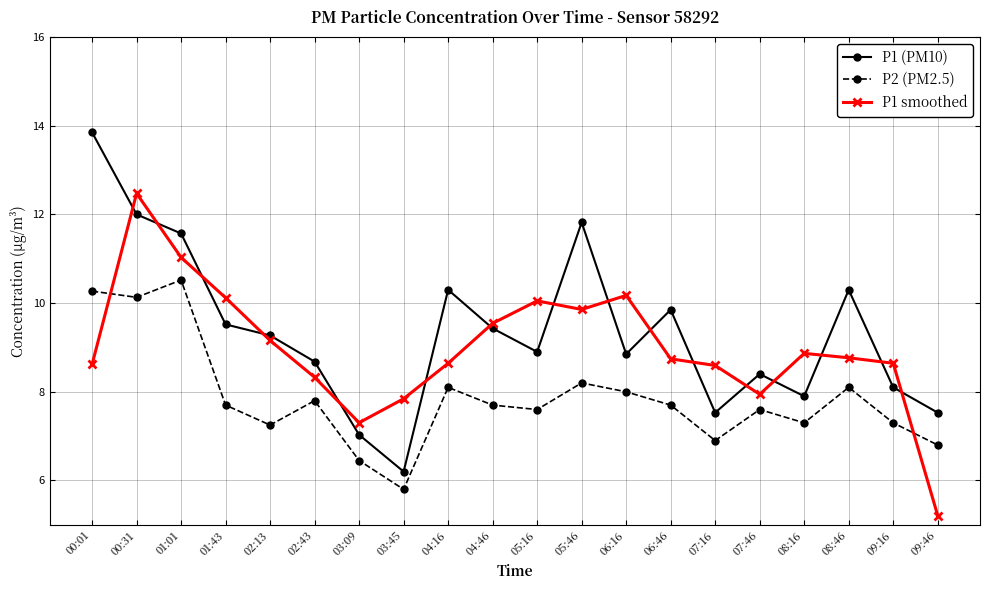

True or false: P1 smoothed and P2 (PM2.5) cross at least once.

True